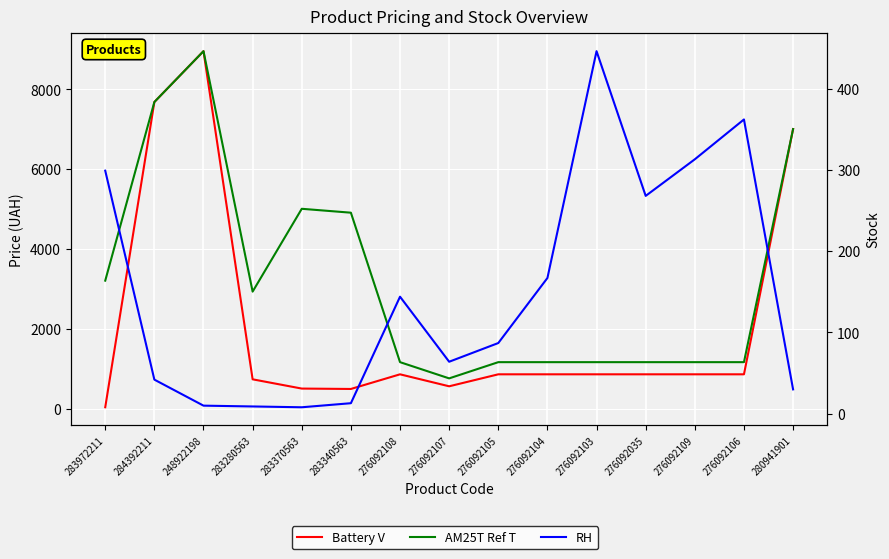

Which series has the largest range (max minus min)?

Battery V